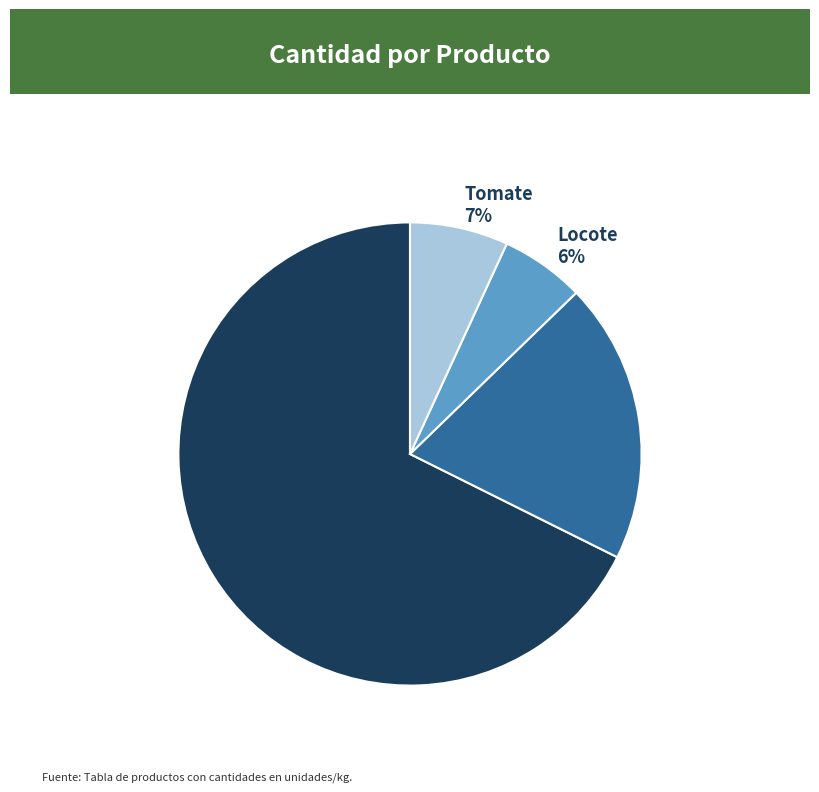

To the nearest percent, what is the difference between the Locote 6% and Tomate 7% slice percentages?

1%